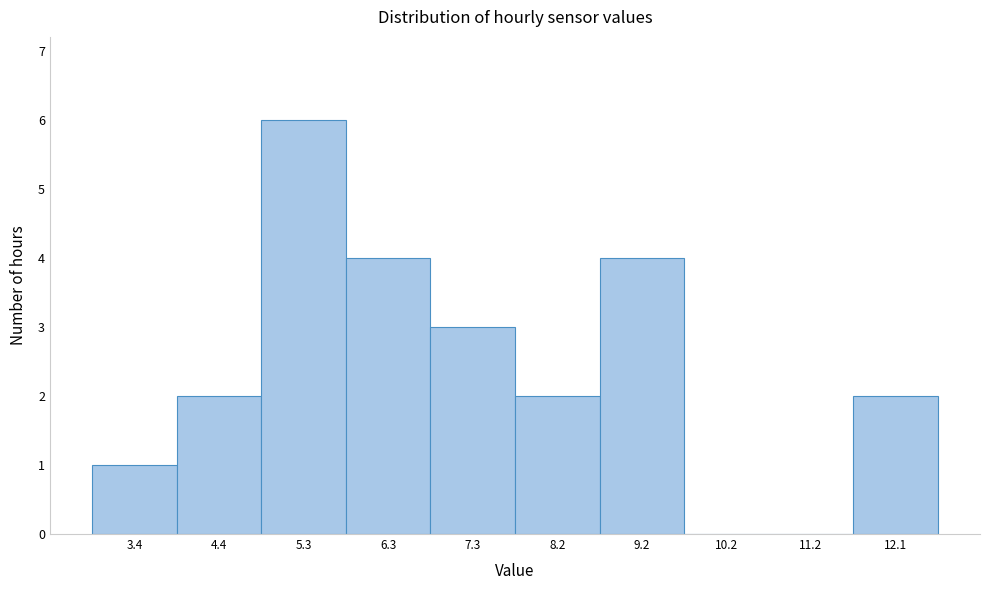

Reading left to right, what are all the values shown in this chart?

3.4=1	4.4=2	5.3=6	6.3=4	7.3=3	8.2=2	9.2=4	10.2=0	11.2=0	12.1=2